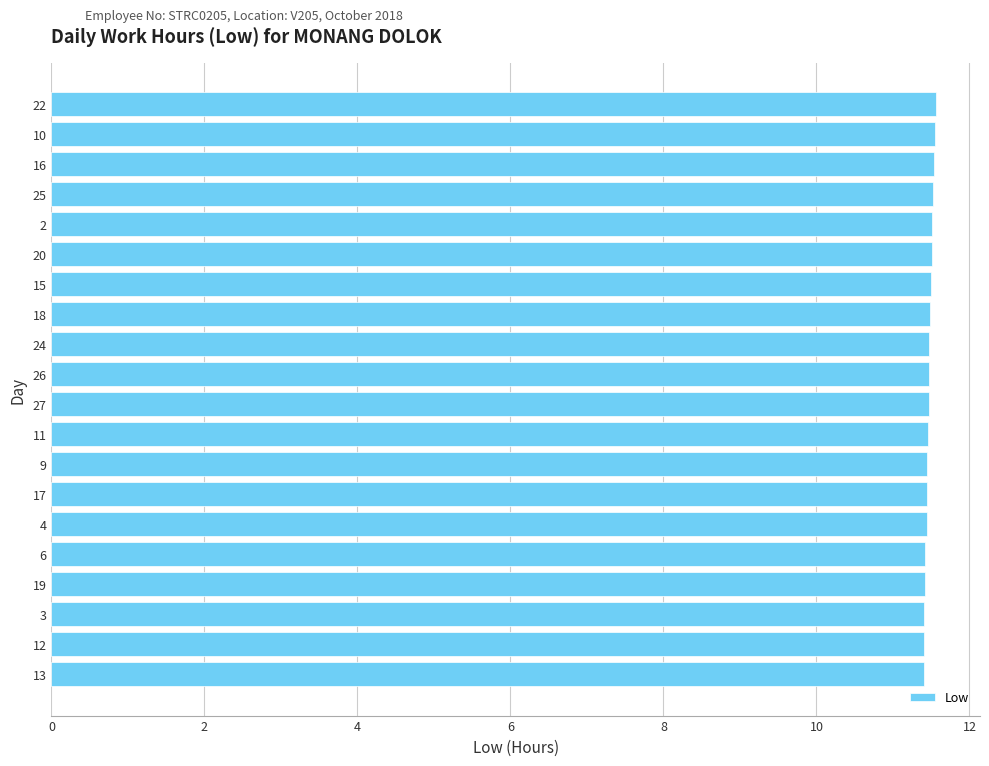

Approximately how many times larger is the value at 22 compared to 3?

1.0